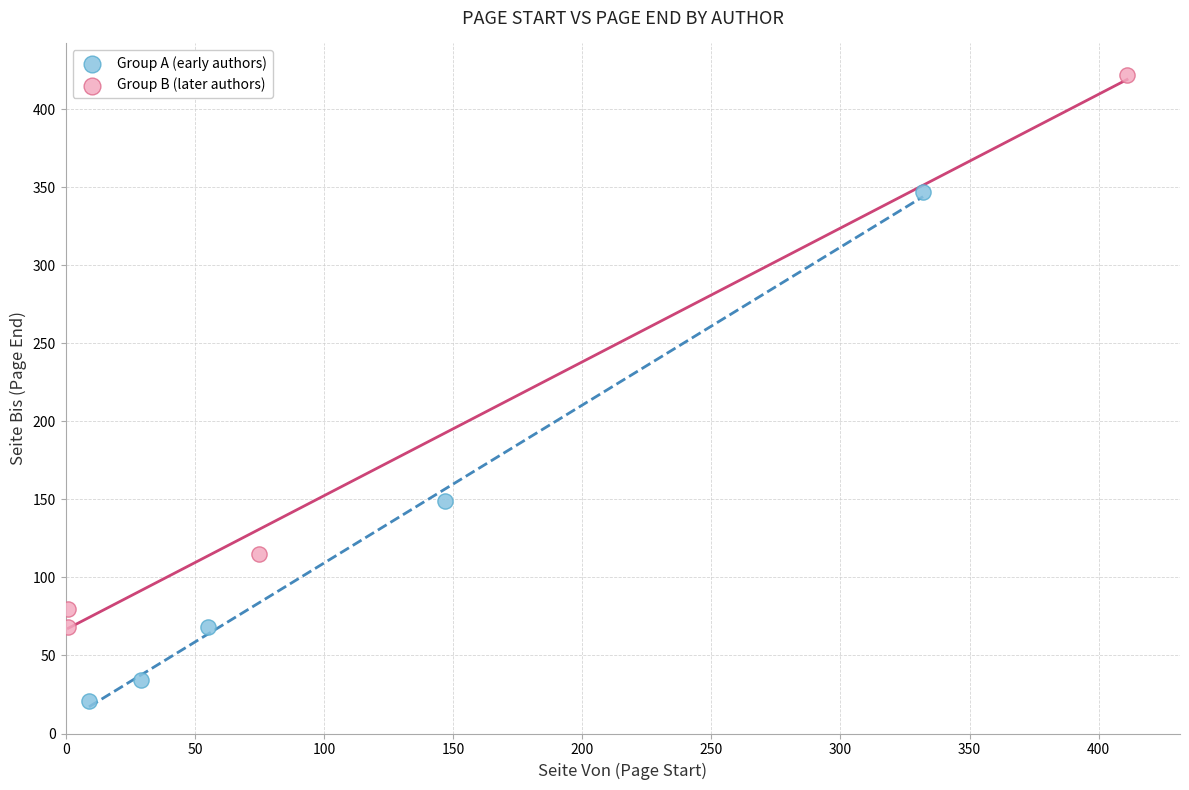

Which series reaches the minimum Y coordinate?

Group A (early authors)